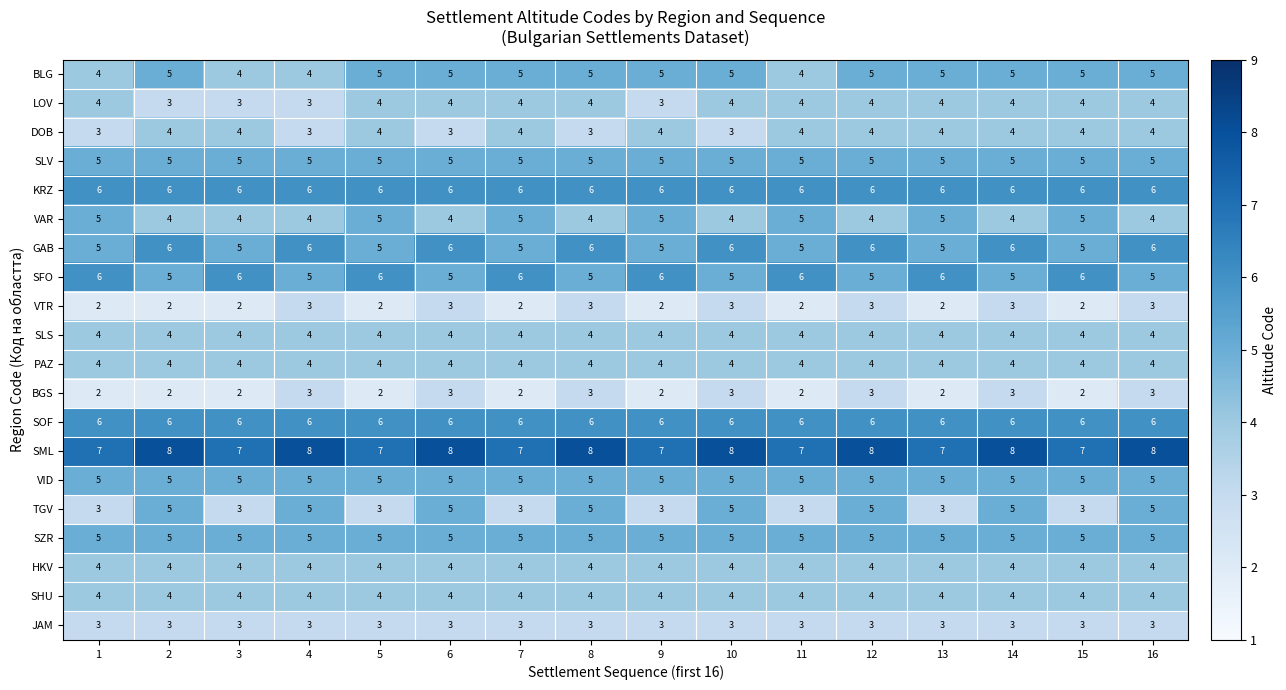

Which series has the largest total across all categories?

SML